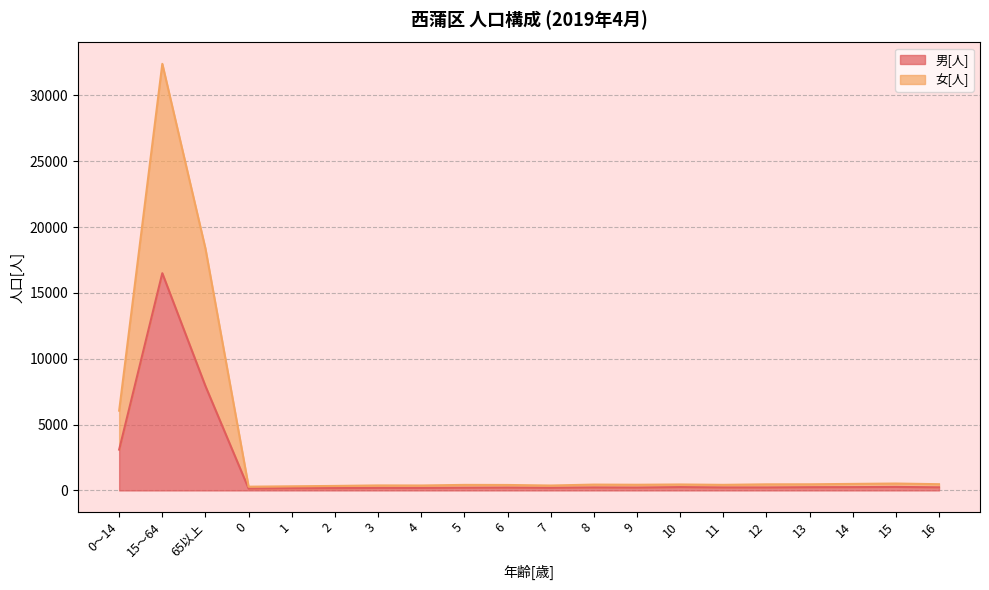

True or false: 男[人] and 女[人] cross at least once.

False